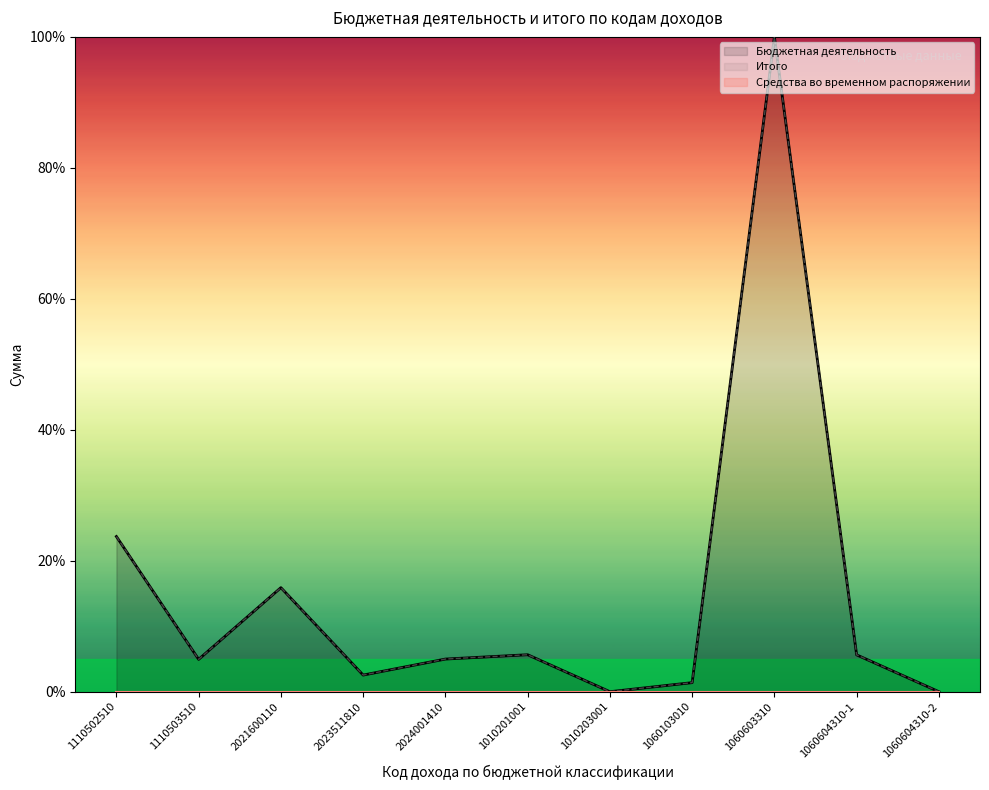

What is the value of the Бюджетная деятельность point at the 3rd from the left?

15.9